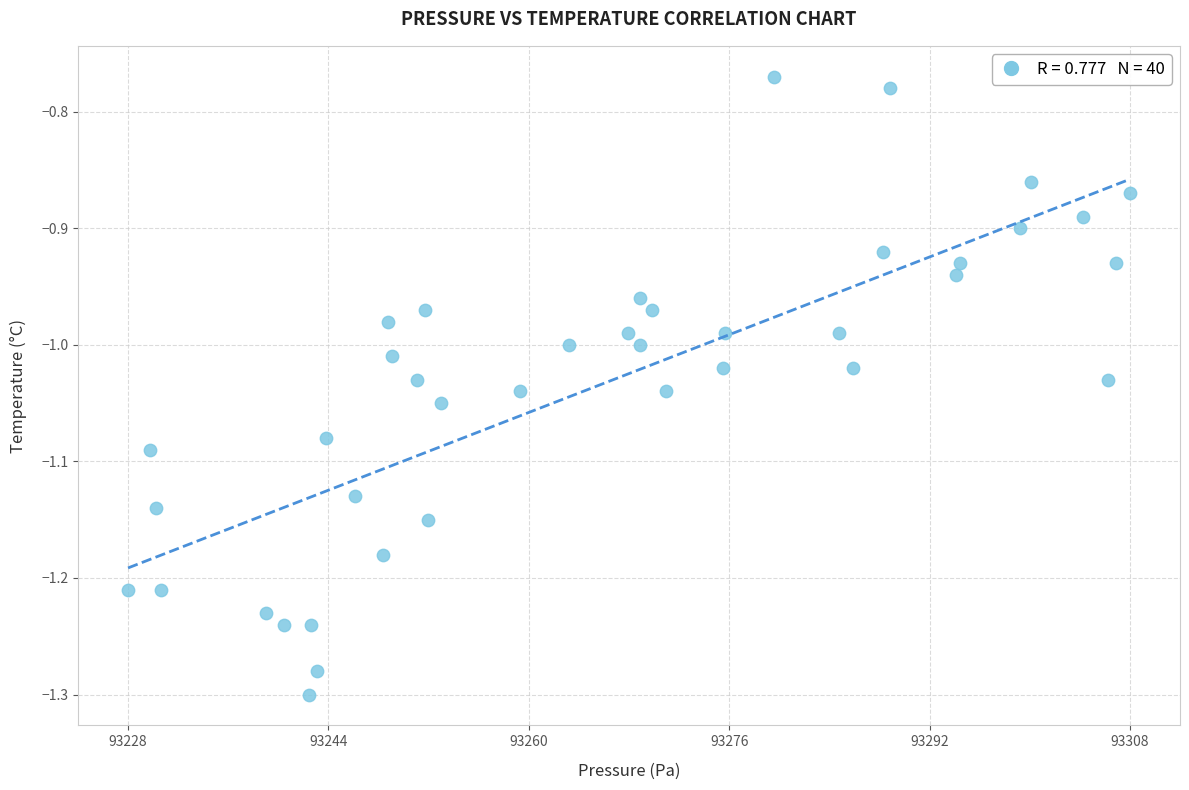

What is the range of Y values (max minus min)?

0.5